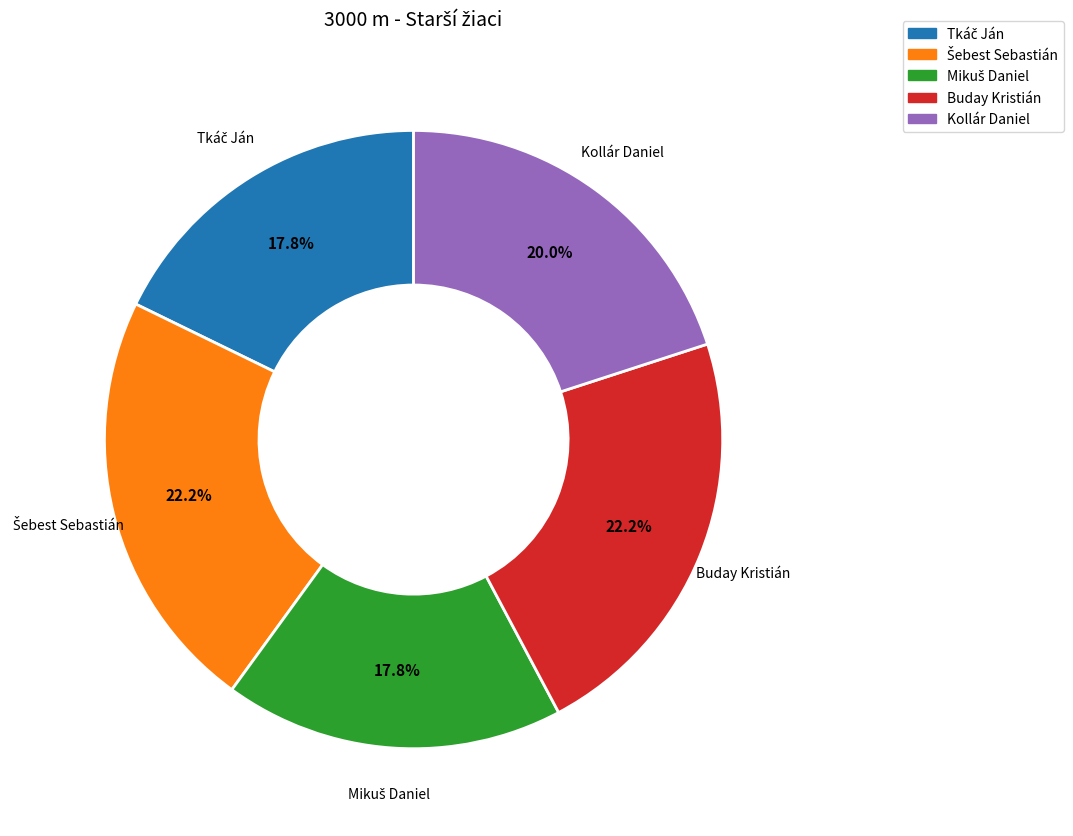

What percentage is NOT represented by Kollár Daniel?

80.0%